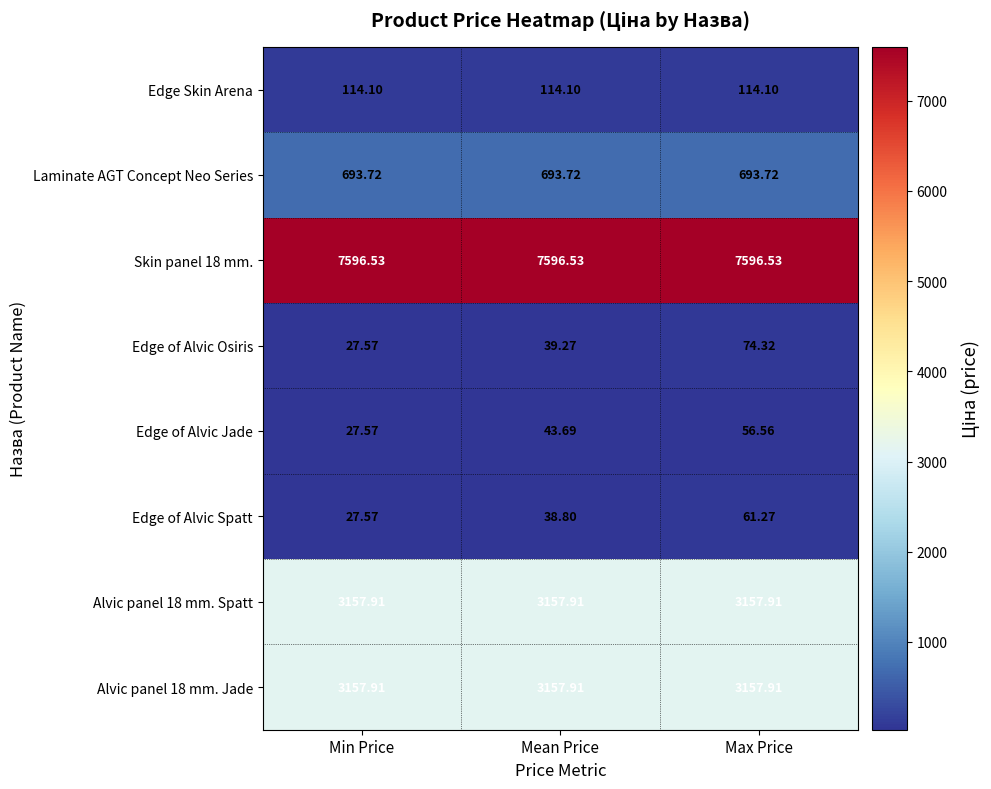

At which category is the sum across all series the highest?

Max Price